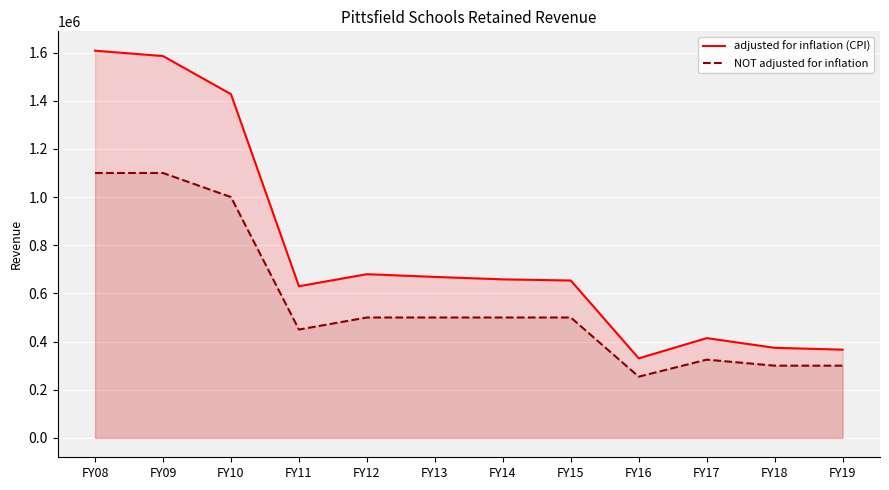

Where is the first local minimum for NOT adjusted for inflation?

FY11